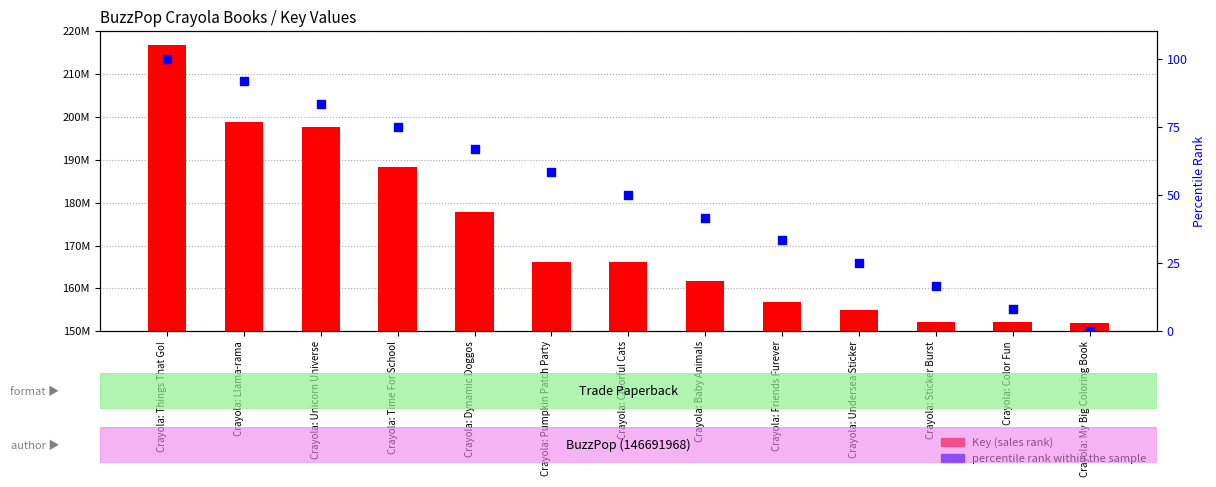

What are all the series names shown in the legend?

Key (sales rank), percentile rank within the sample